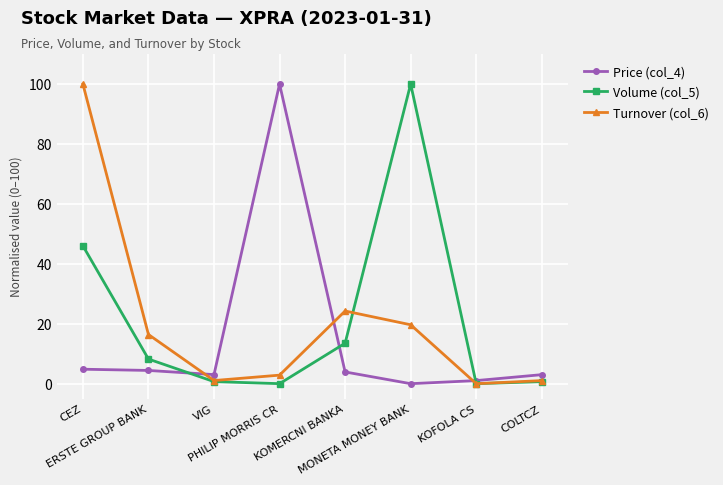

At which category does Turnover (col_6) reach its first local peak?

KOMERCNI BANKA